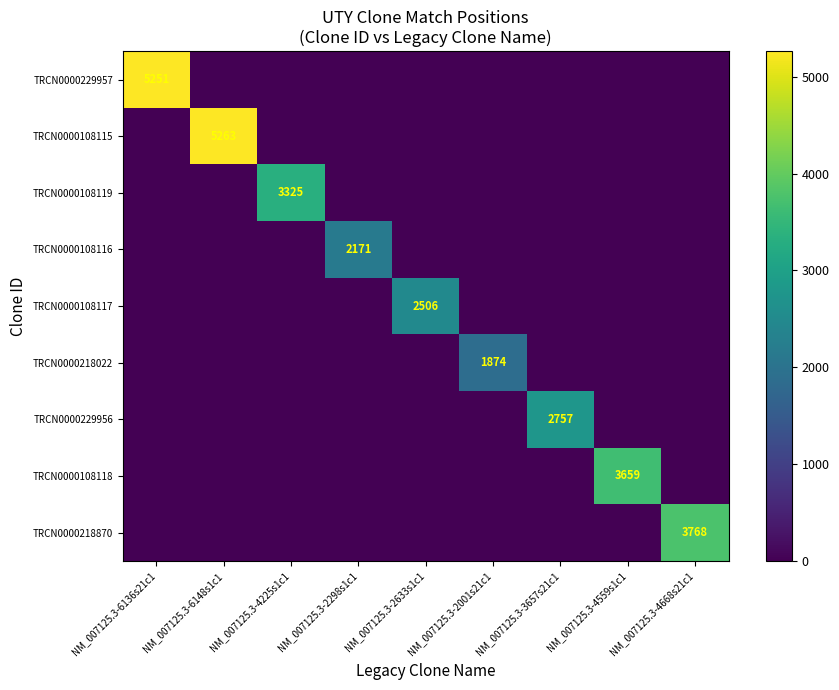

True or false: TRCN0000108116 has a value of 3460 at NM_007125.3-2298s1c1.

False